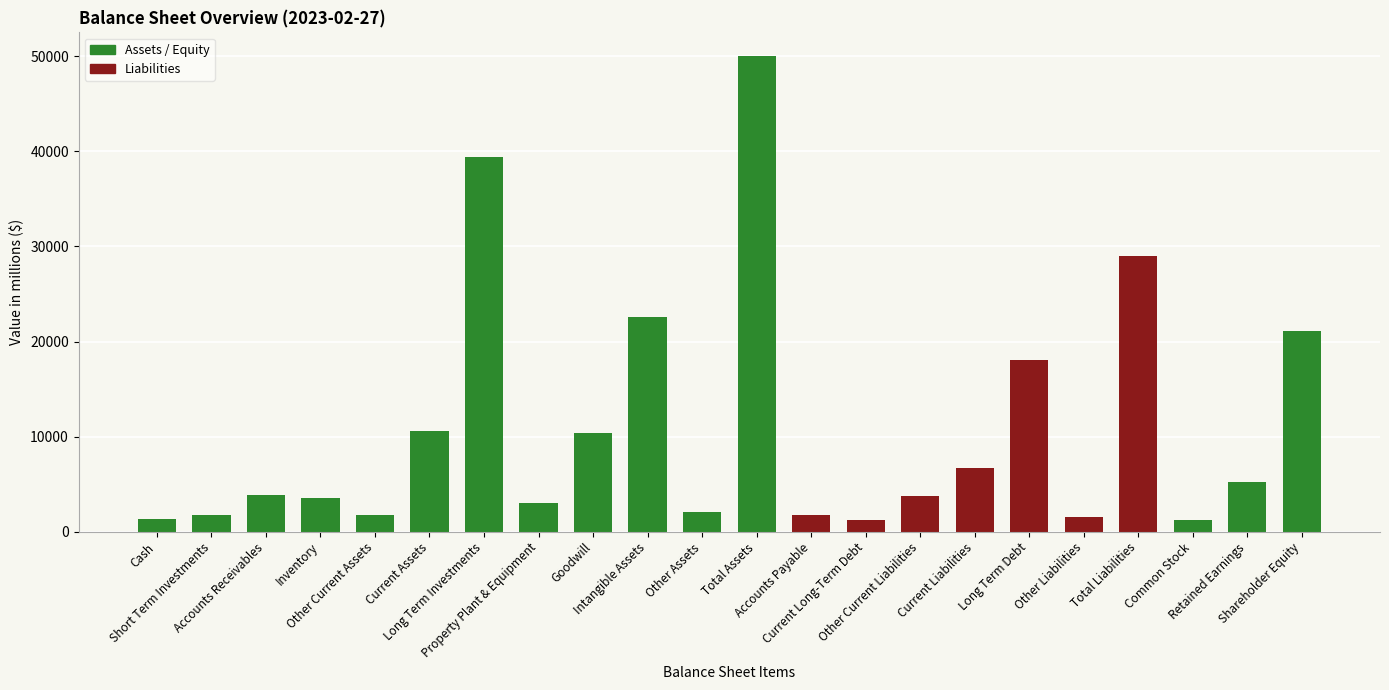

What is the sum of all values?

239783.0